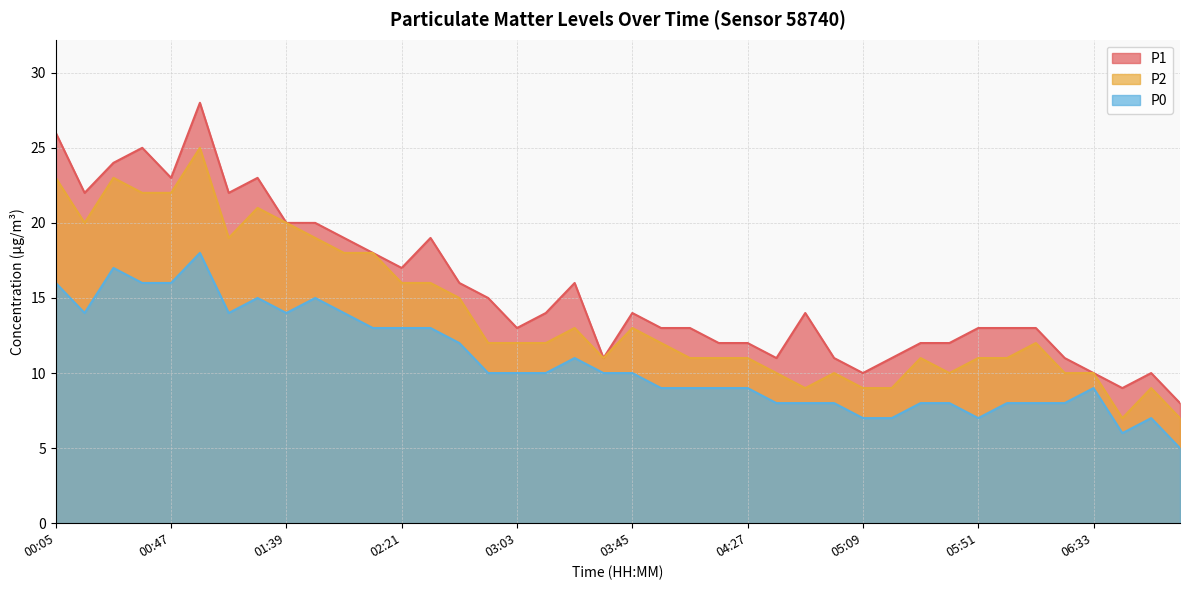

What is the difference between the maximum and minimum values in the P0 series?

13